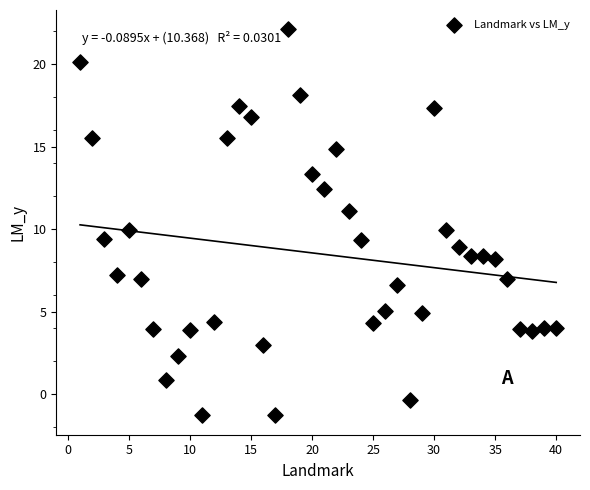

What is the range of Y values (max minus min)?

23.4